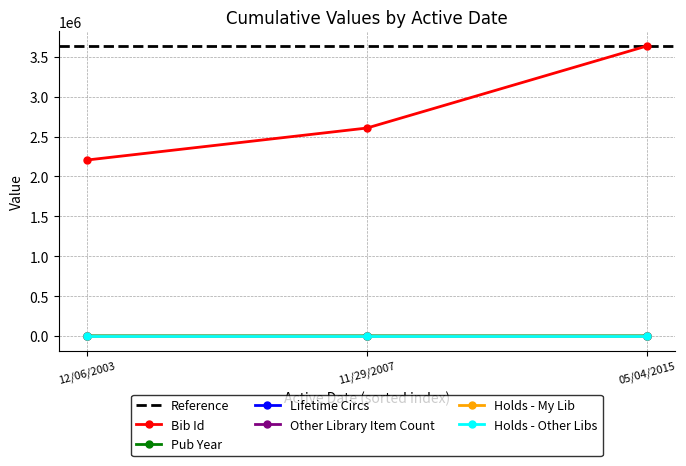

What is the difference between the second highest and minimum values in the Pub Year series?

17